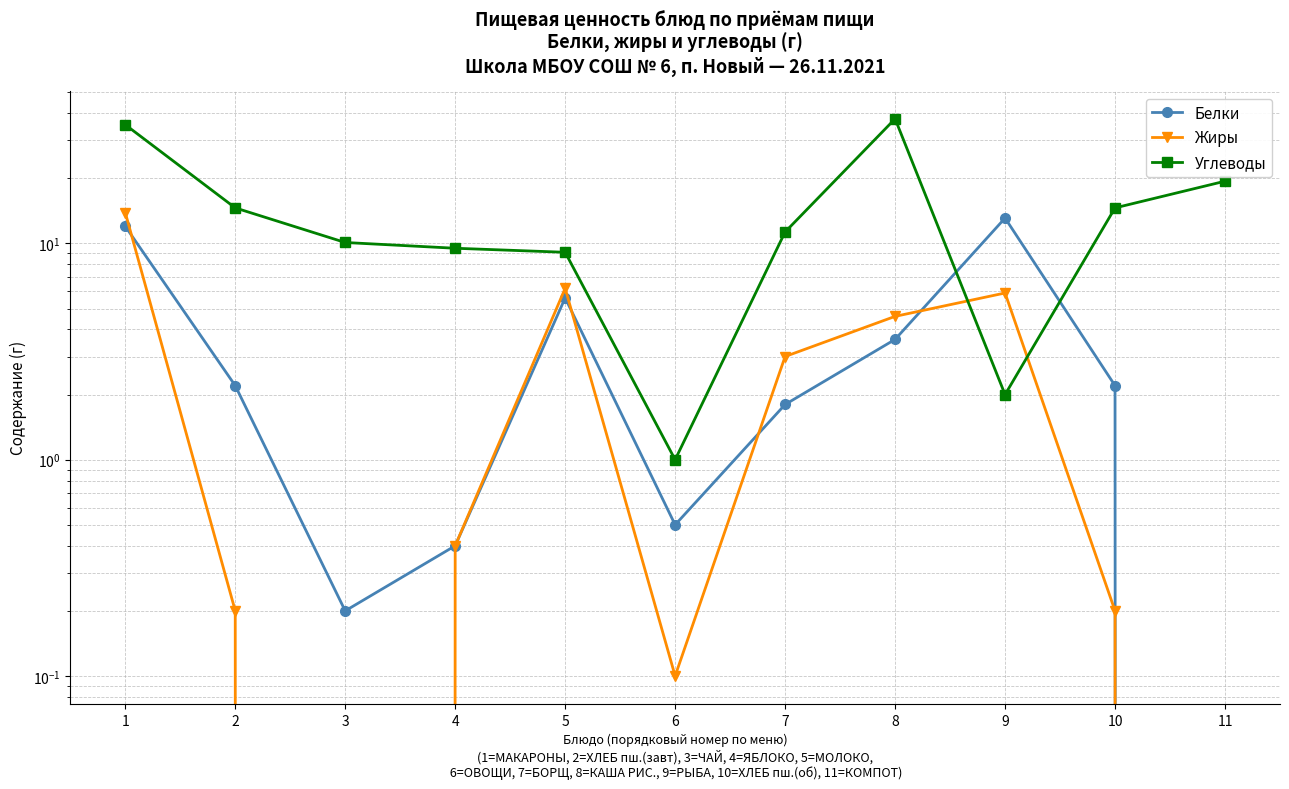

How many values in the Углеводы series exceed 11?

6